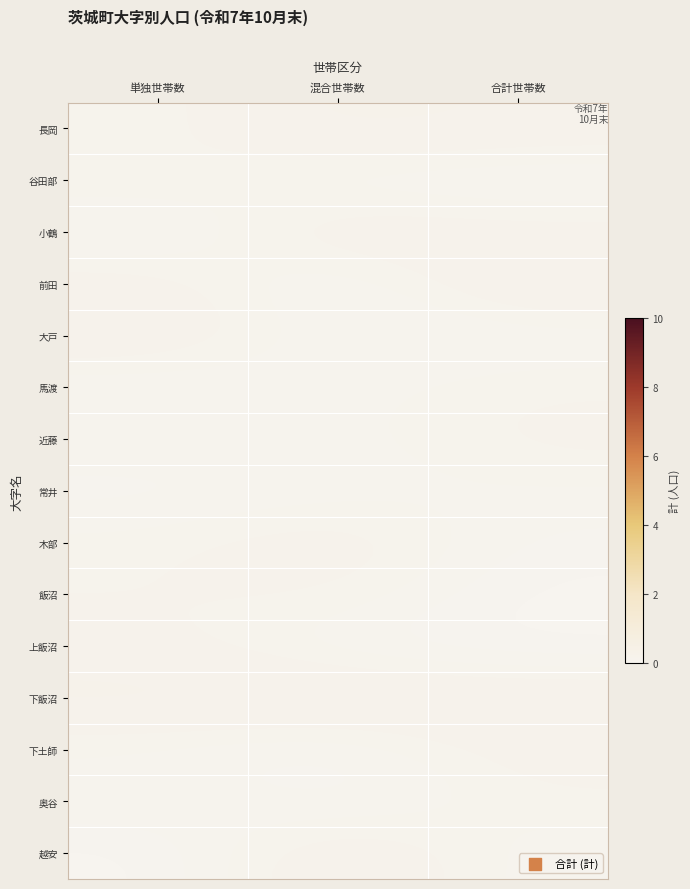

What is the difference between the highest and lowest values at 単独世帯数?

0.3